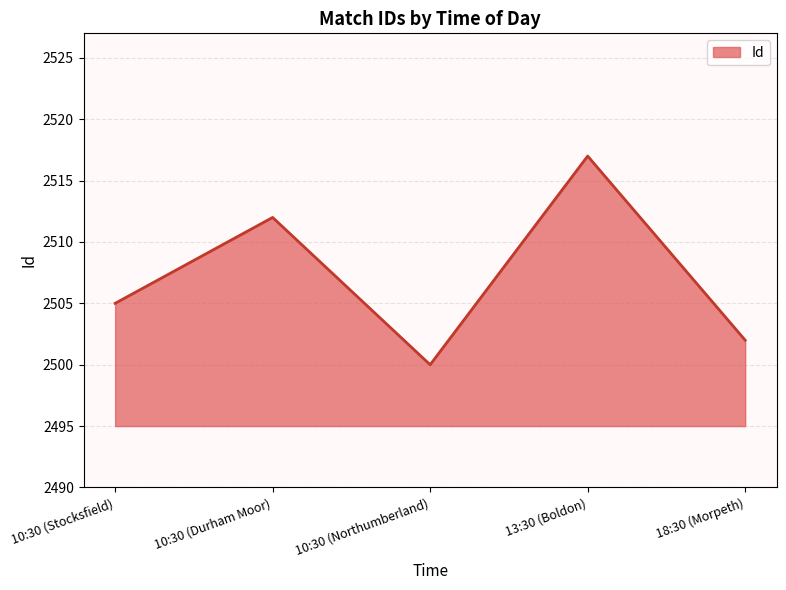

Is it true that the value at 10:30 (Durham Moor) is 2512?

True